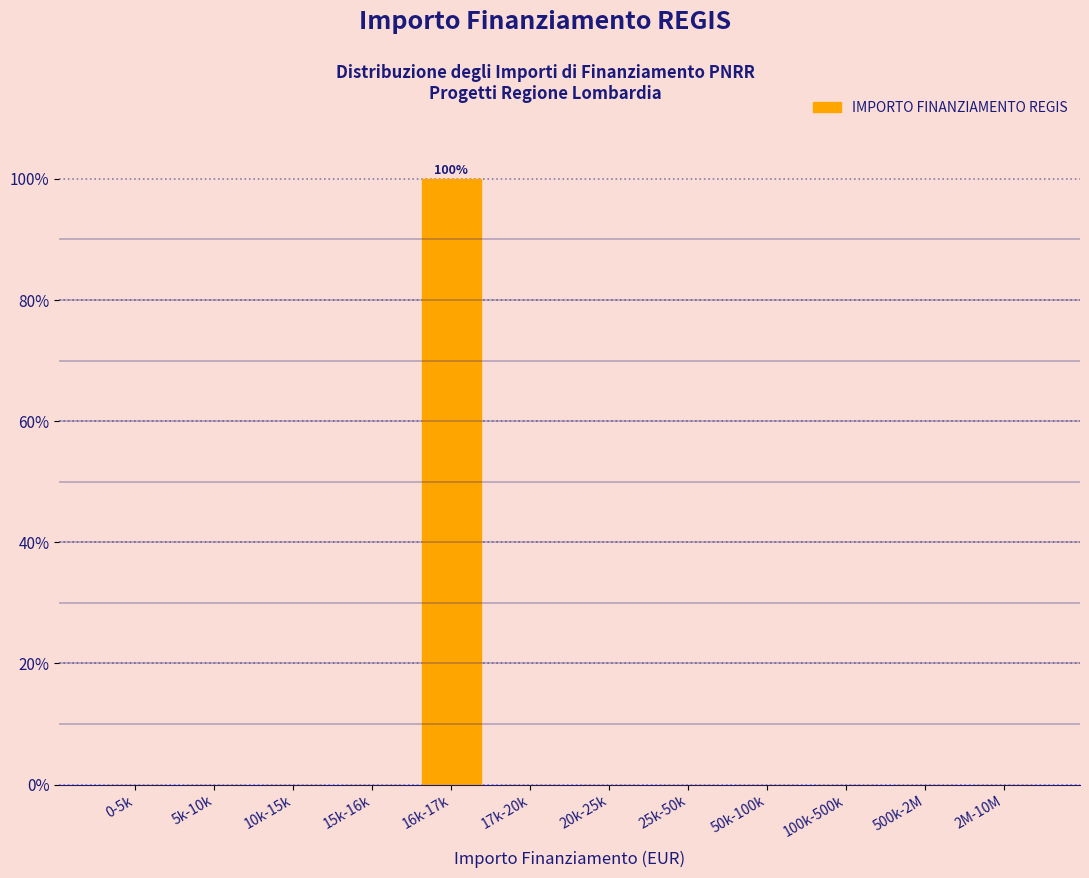

Reading left to right, what are all the values shown in this chart?

0-5k=0	5k-10k=0	10k-15k=0	15k-16k=0	16k-17k=100	17k-20k=0	20k-25k=0	25k-50k=0	50k-100k=0	100k-500k=0	500k-2M=0	2M-10M=0